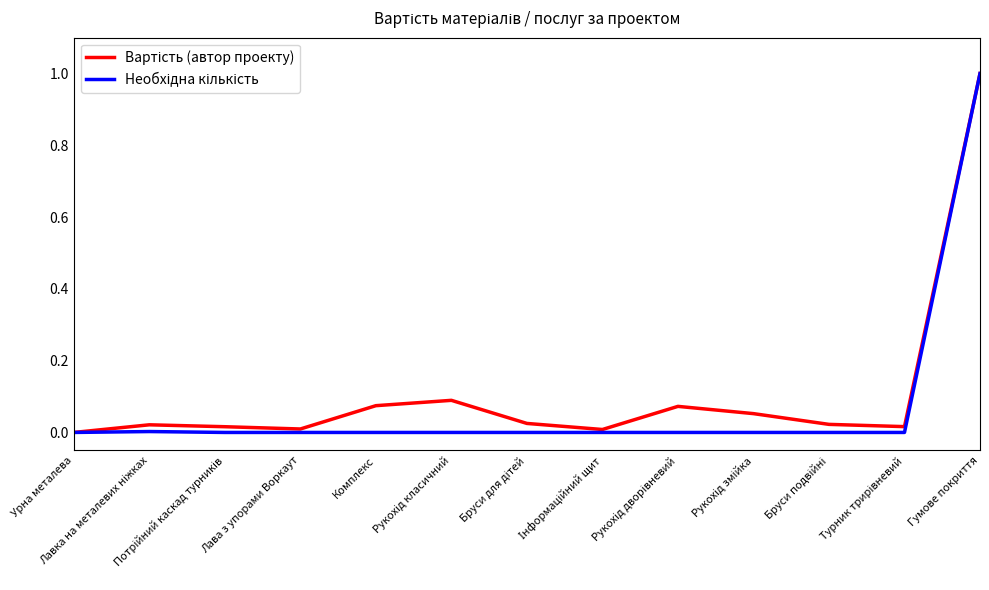

At which category is the sum across all series the highest?

Гумове покриття